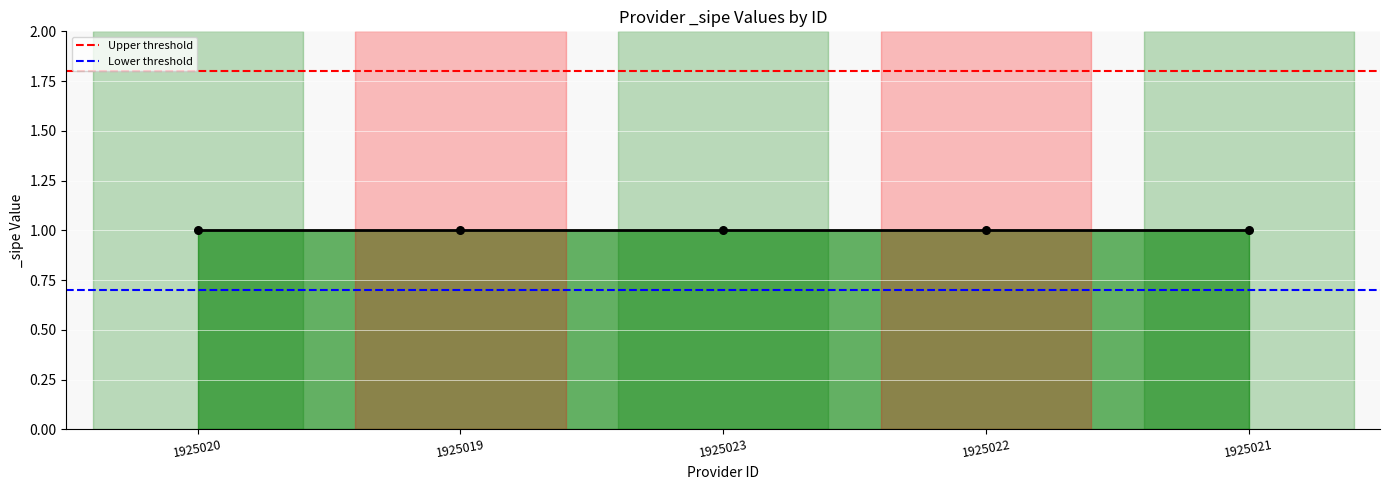

Which series reaches the minimum Y coordinate?

Lower threshold